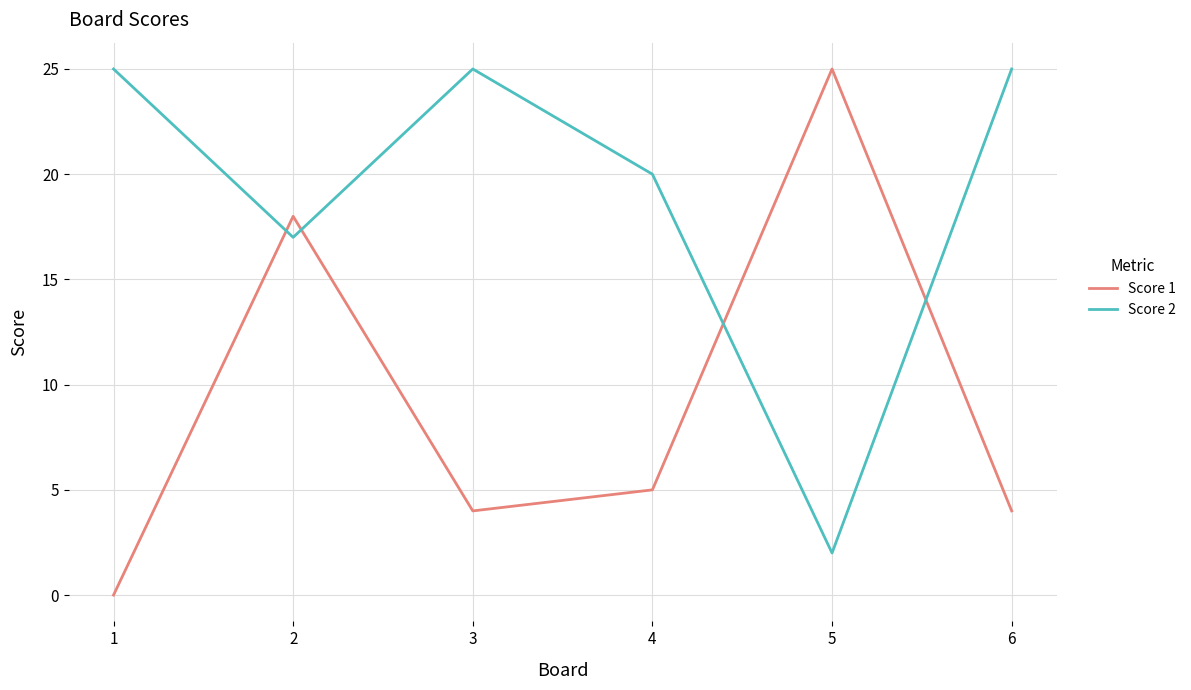

True or false: Score 2 has a value of 7 at 3.

False